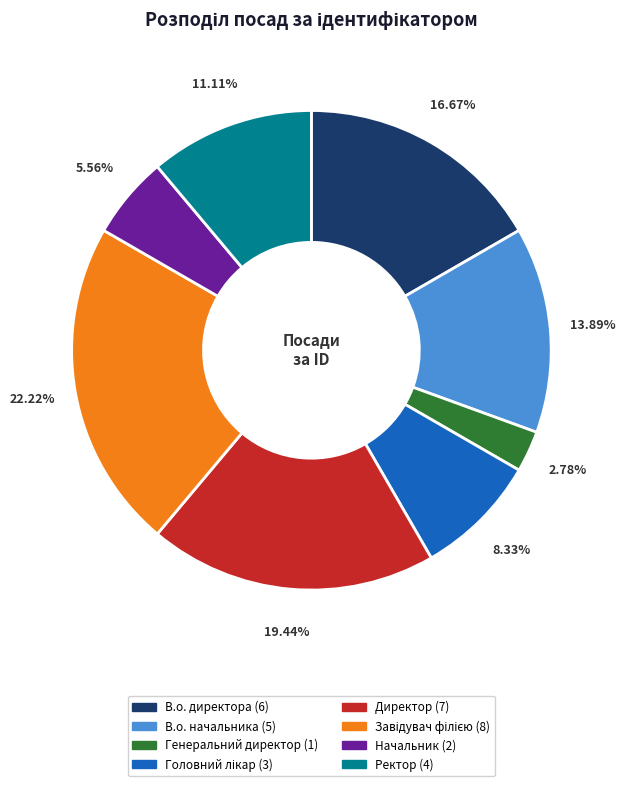

Approximately how many times larger is the value at В.о. начальника compared to Начальник?

2.5